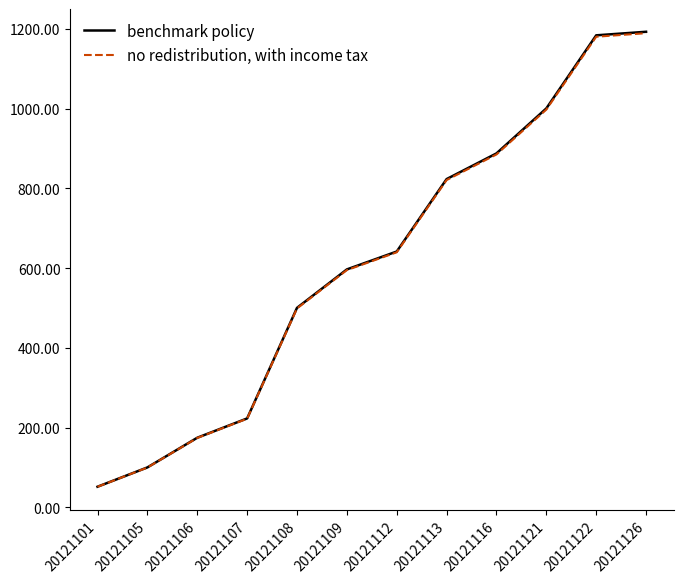

True or false: benchmark policy and no redistribution, with income tax cross at least once.

False